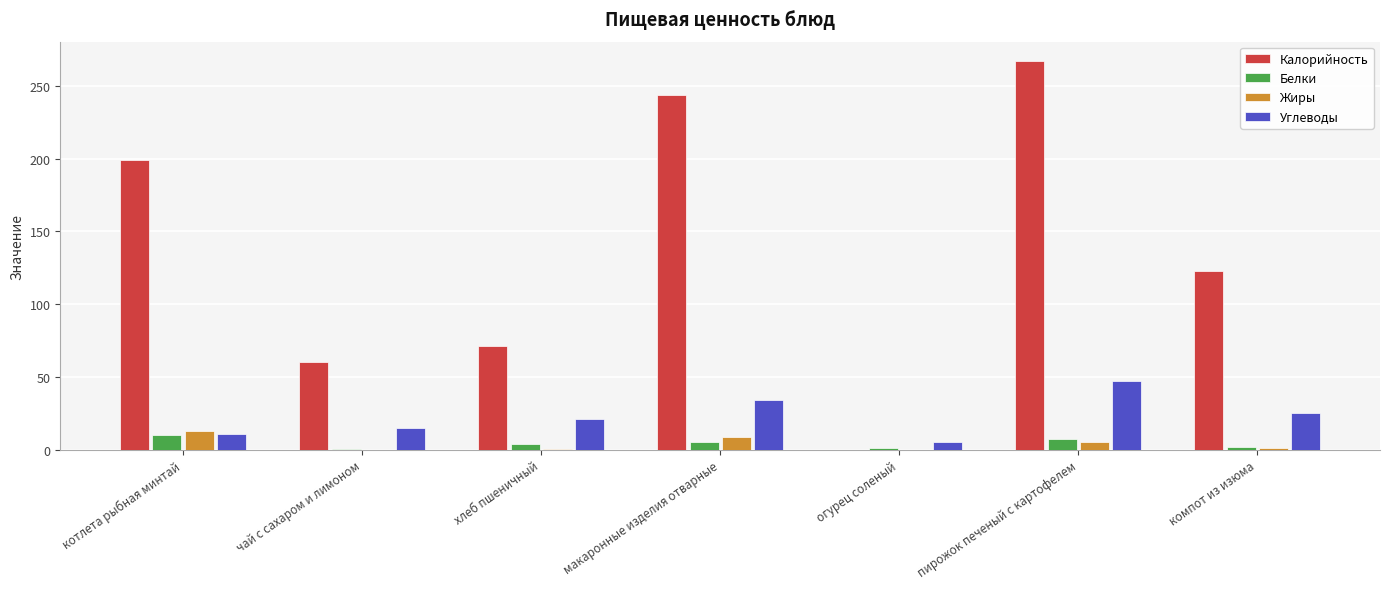

What is the maximum value shown in the chart?

267.0